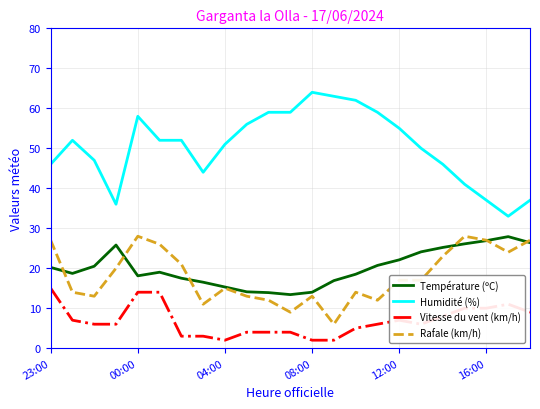

True or false: Humidité (%) and Vitesse du vent (km/h) intersect in this chart.

False